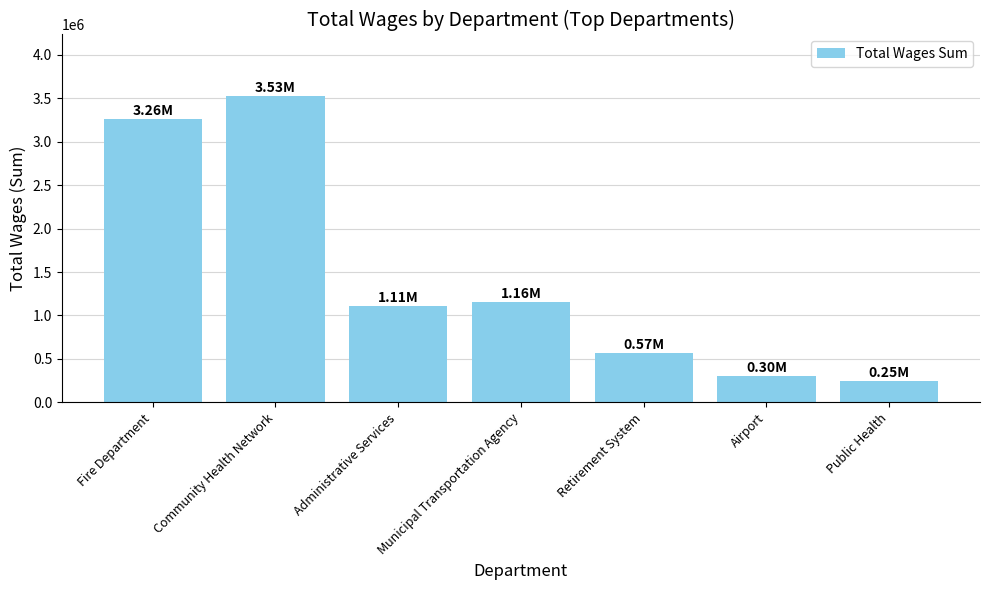

What is the label of the 4th bar from the right?

Municipal Transportation Agency